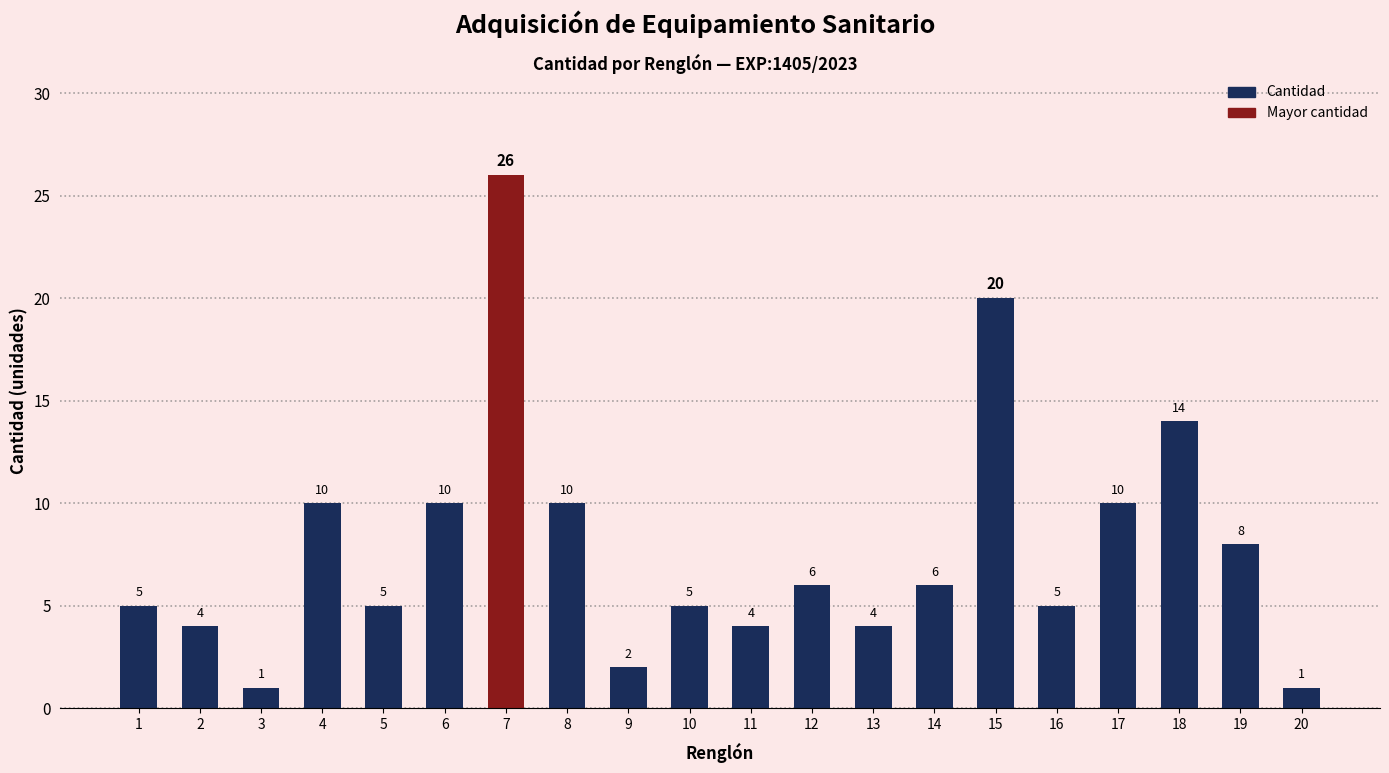

How many data points are less than 6?

10